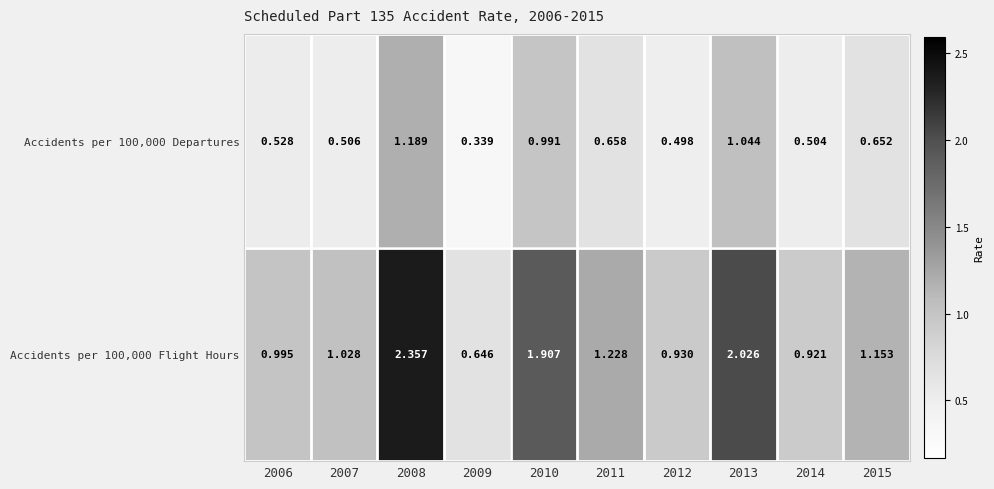

Is the value of Accidents per 100,000 Departures at 2012 greater than the value of Accidents per 100,000 Flight Hours at 2006?

No